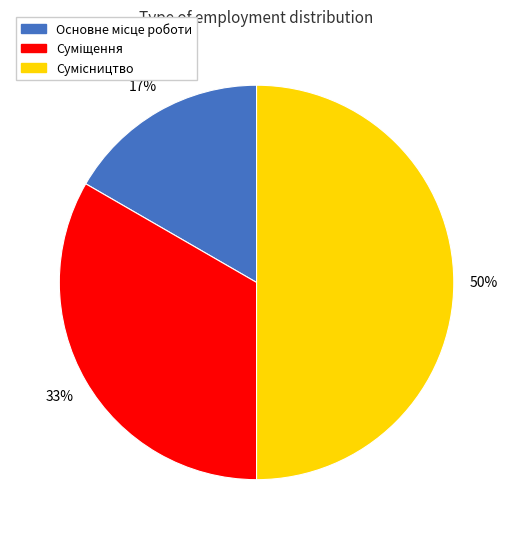

To the nearest percent, what is the difference between the largest and smallest slice percentages?

33%